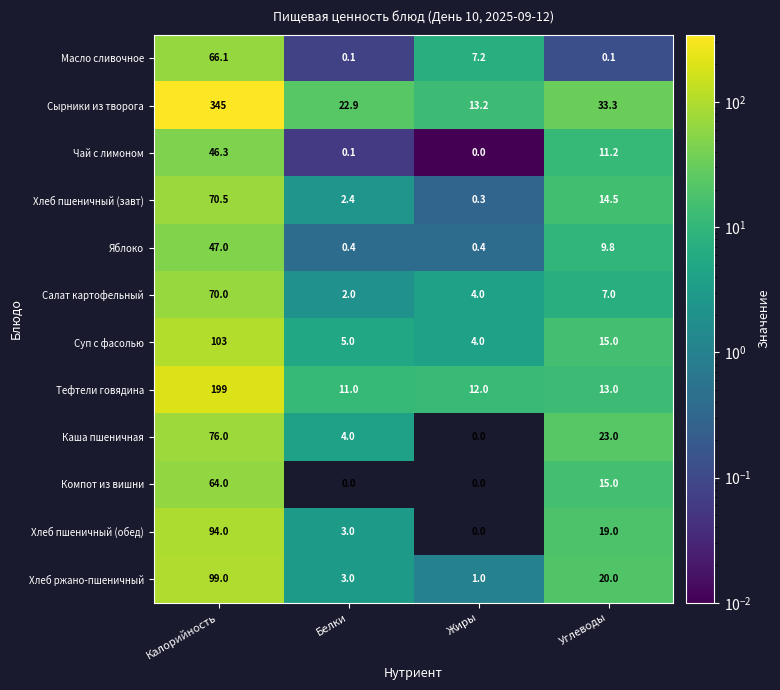

Which series has the largest range (max minus min)?

Сырники из творога